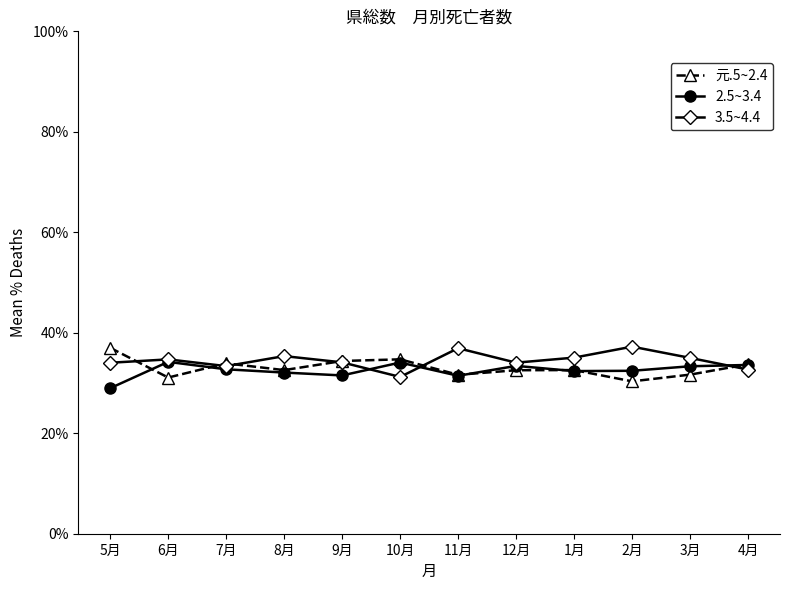

How many lines are shown in the chart?

3